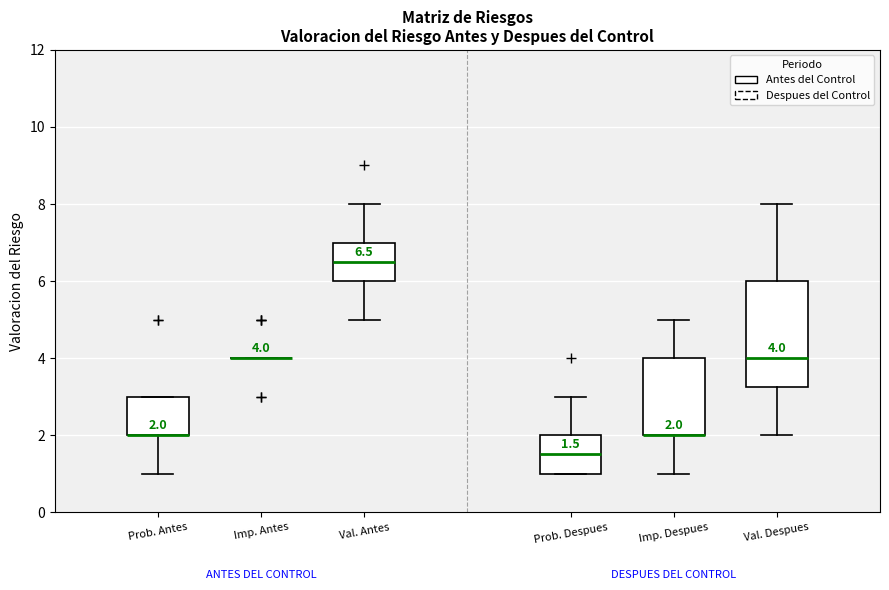

Which box is the tallest, from its lower edge to its upper edge?

Val. Despues